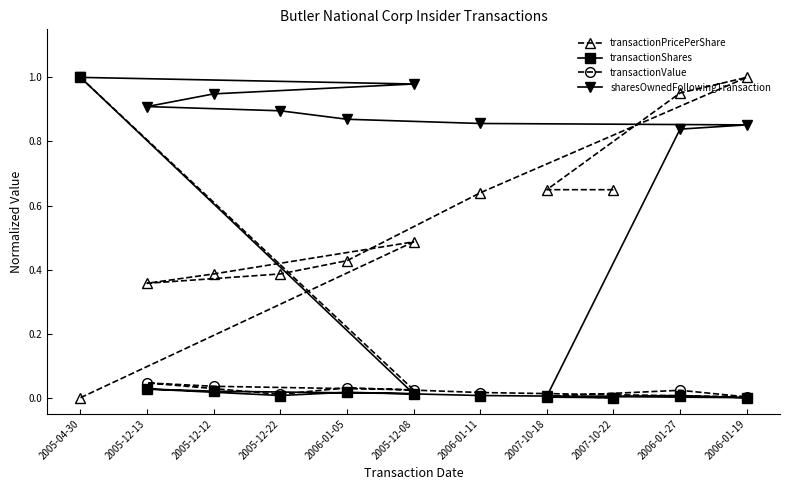

At which category is the sum across all series the highest?

2005-04-30